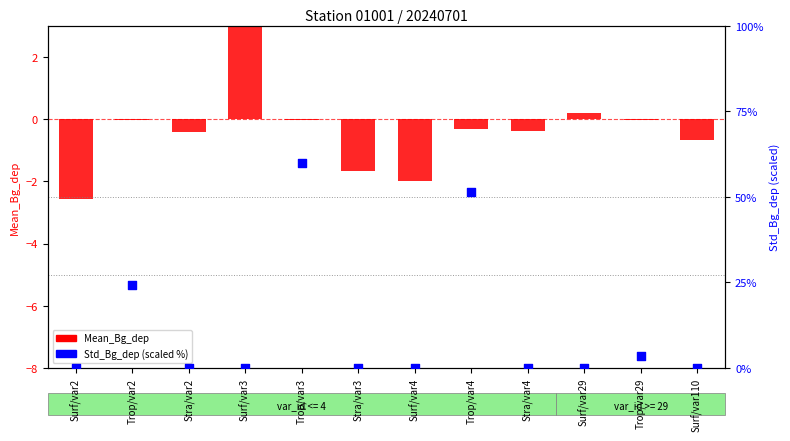

Is the value of Mean_Bg_dep at Trop/var29 greater than the value of Std_Bg_dep (scaled) at Stra/var2?

No